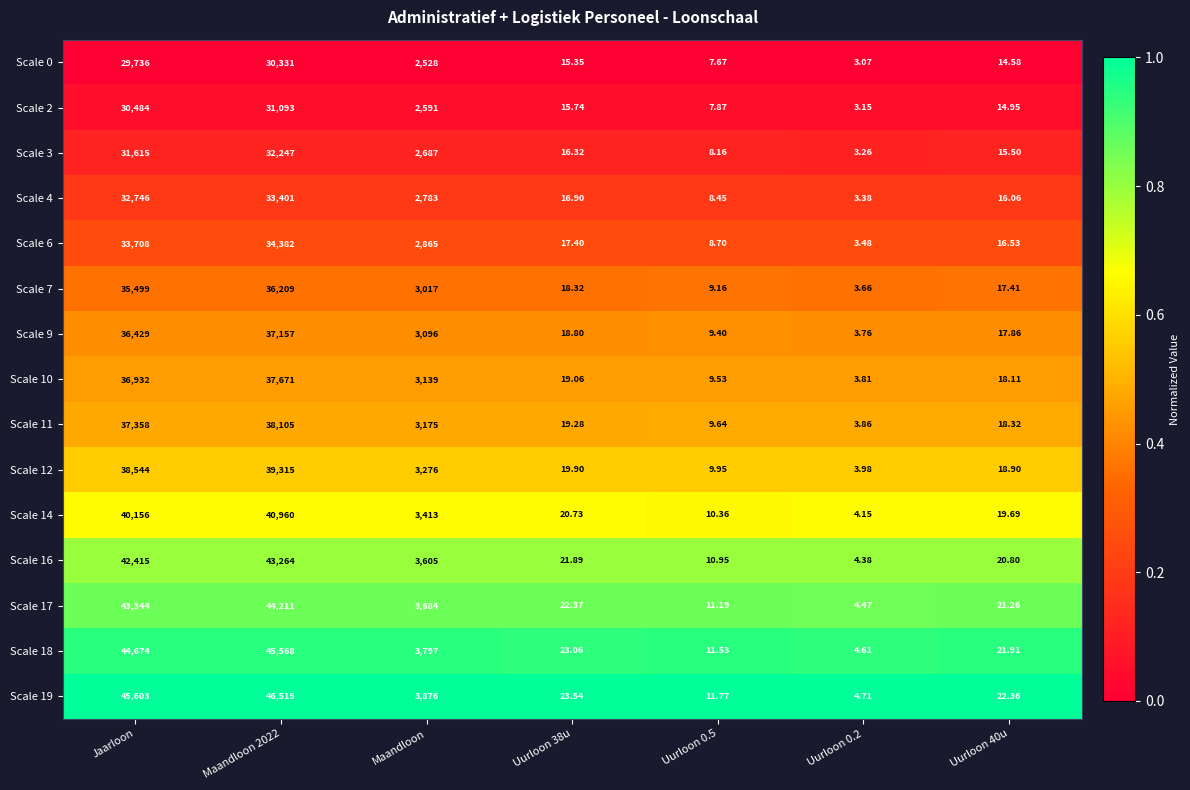

At which label does Scale 19 first exceed 23?

Jaarloon